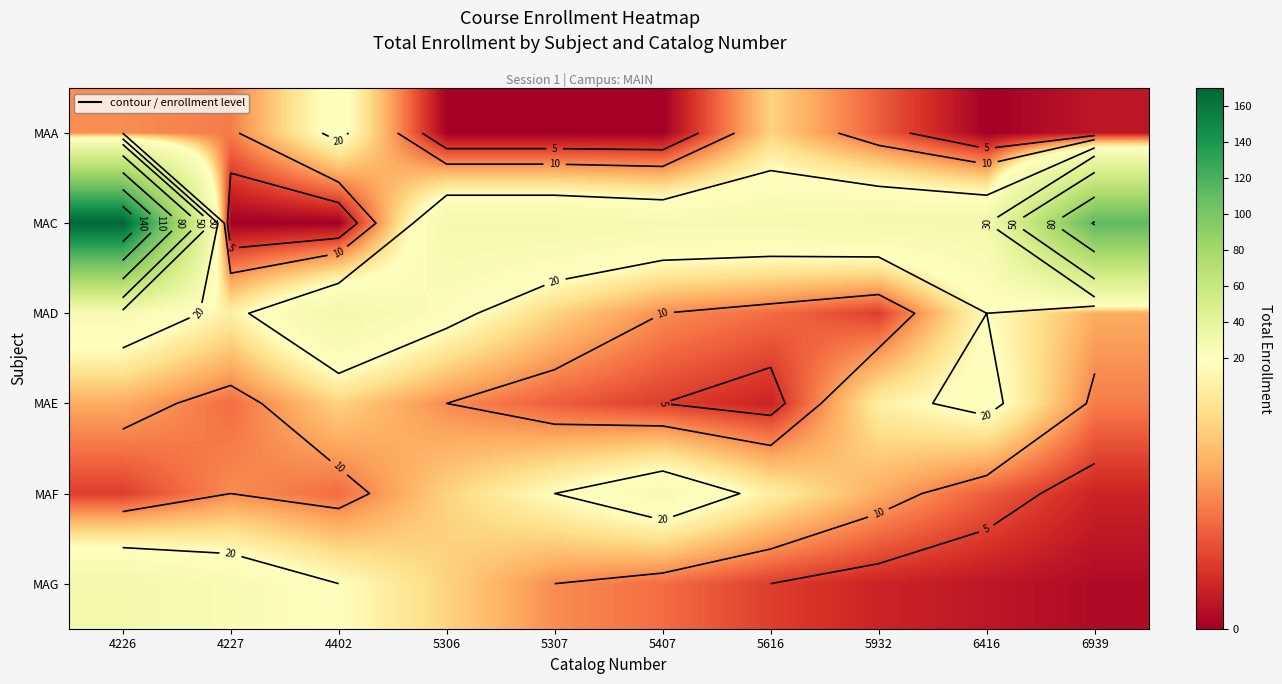

At which category does the chart reach its peak across all series?

4226